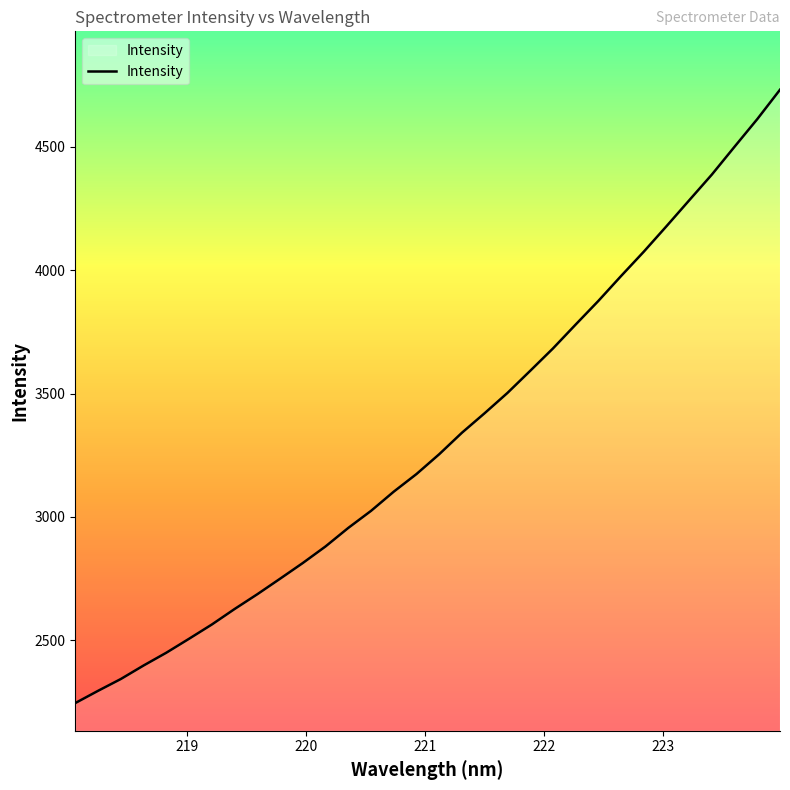

Does the chart display data point markers on the line(s)?

No